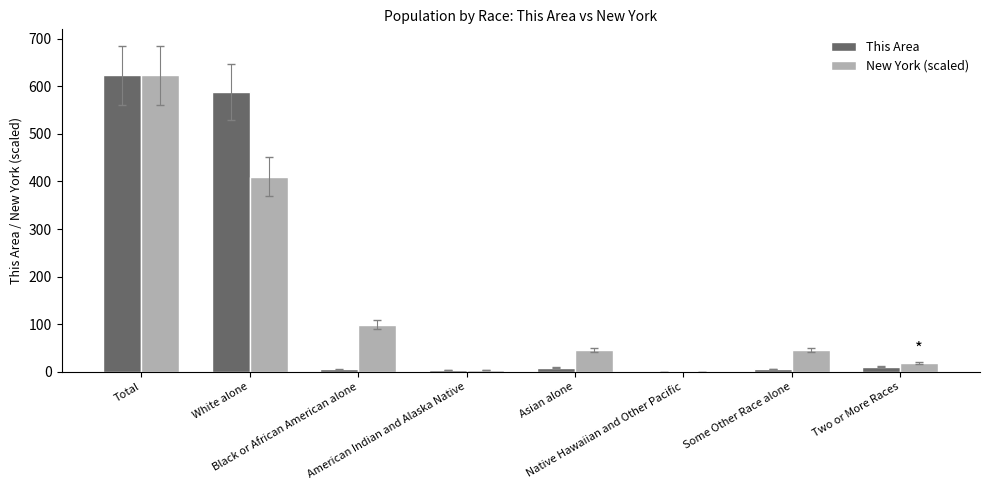

What is the total value across all series at Two or More Races?

29.8